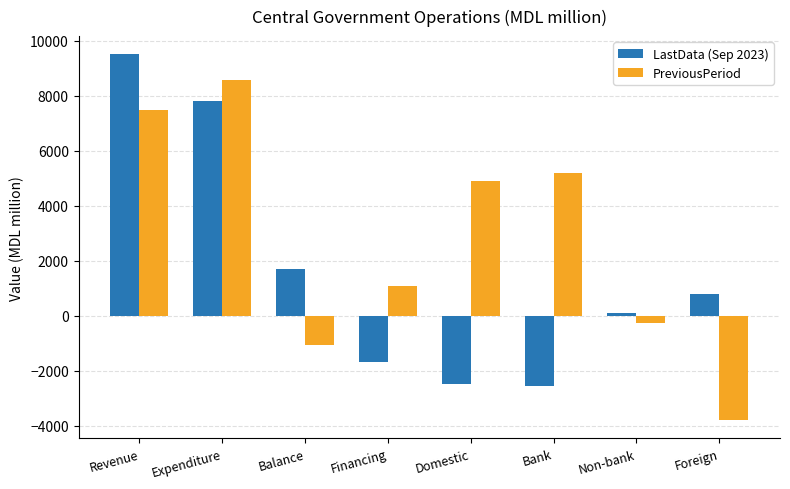

Rank the series at Balance from highest to lowest value.

LastData (Sep 2023), PreviousPeriod